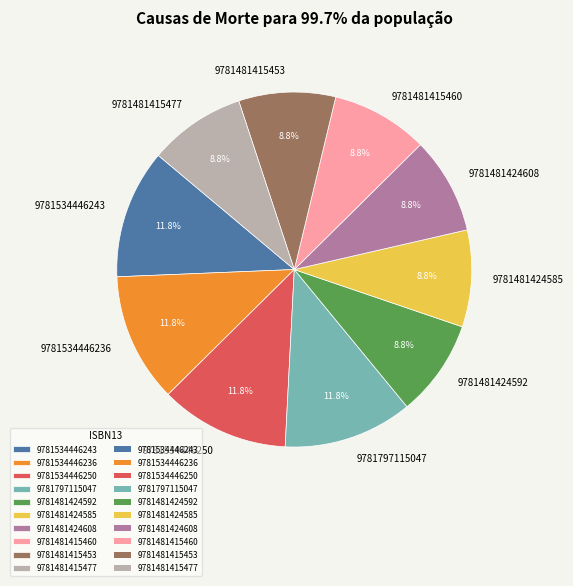

Does any single category account for the majority?

No